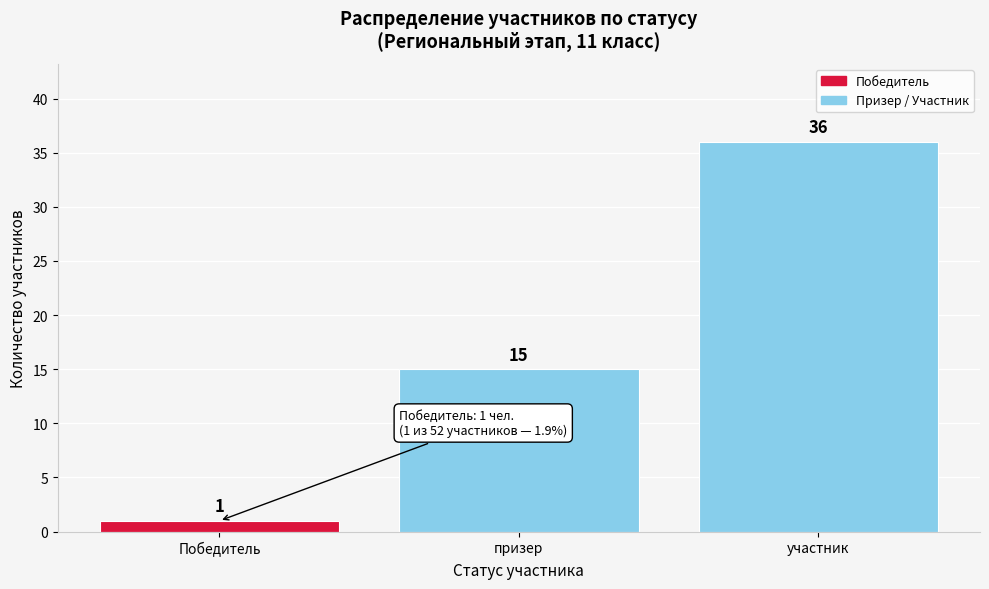

Reading right to left, what are all the values shown in this chart?

36	15	1